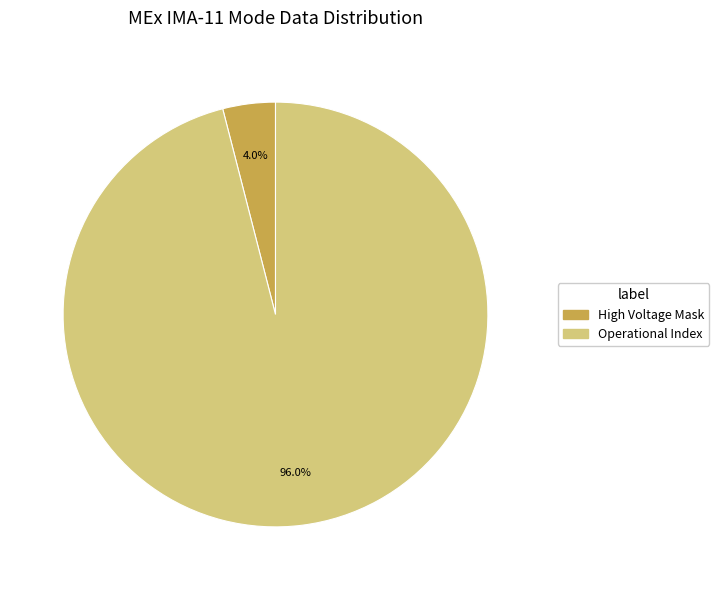

Is there any slice that represents more than half of the pie?

Yes